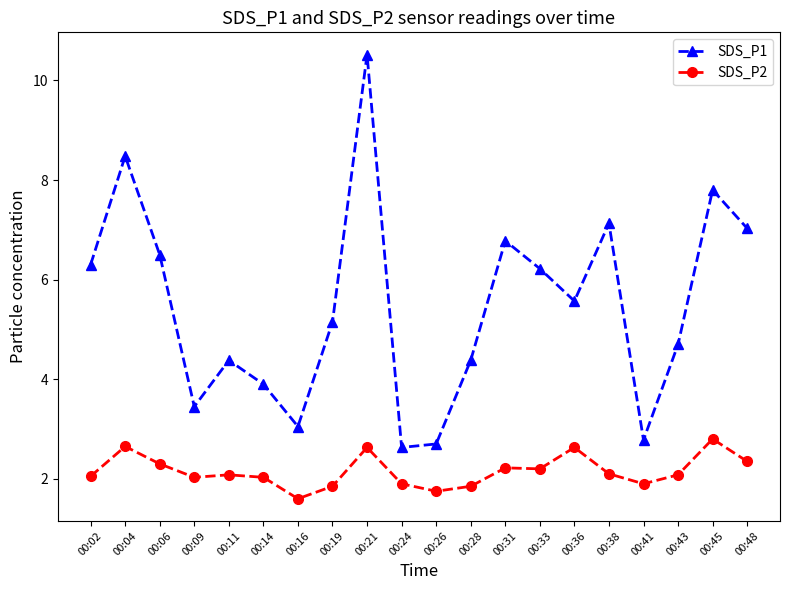

Rank the series by their average value, from highest to lowest.

SDS_P1, SDS_P2